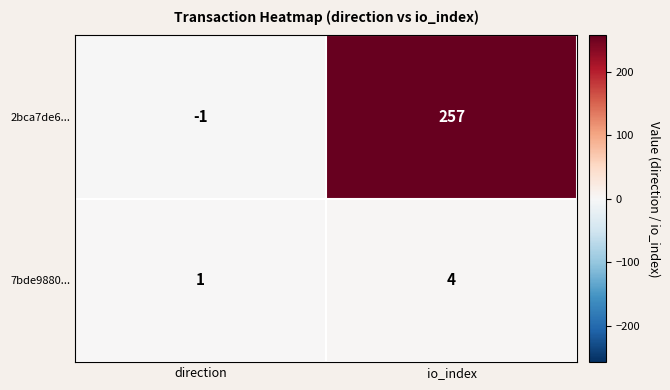

Reading left to right, what are all the values shown in this chart?

2bca7de6...: -1	257
7bde9880...: 1	4